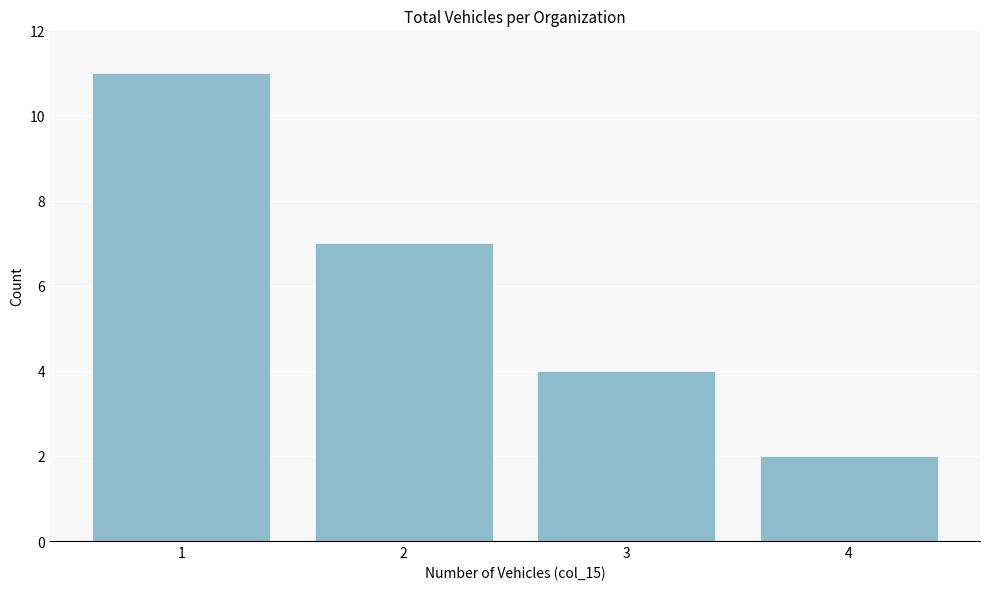

Reading left to right, extract all data points from this chart.

1=11	2=7	3=4	4=2